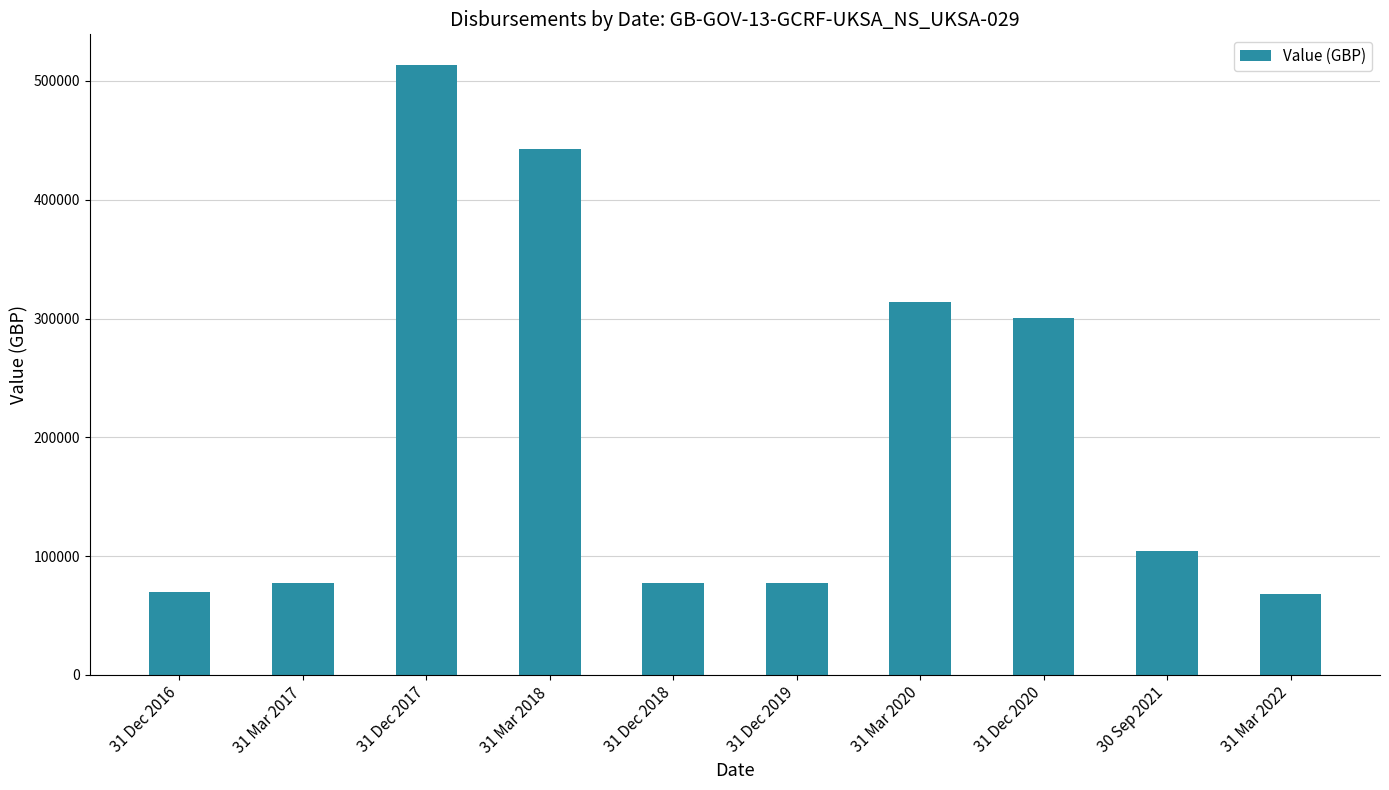

What is the average value?

204438.7